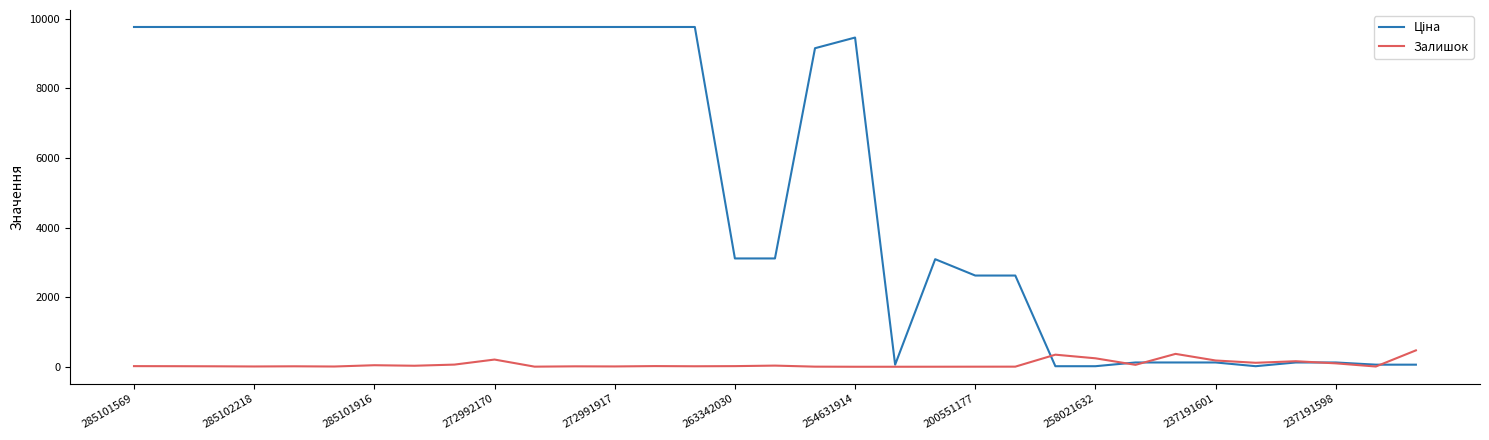

Between which two adjacent categories do Ціна and Залишок first intersect?

22 and 23